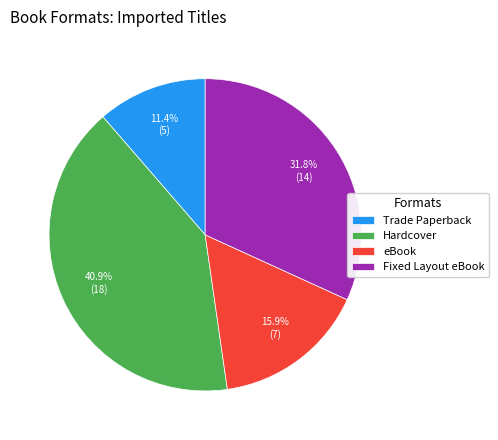

Is it true that Trade Paperback is 1% of the pie?

False